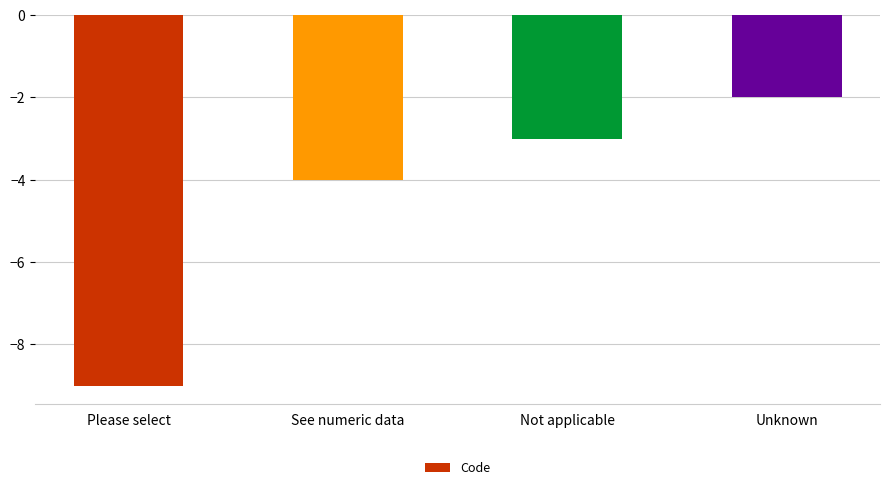

Count the number of values greater than -3.

1